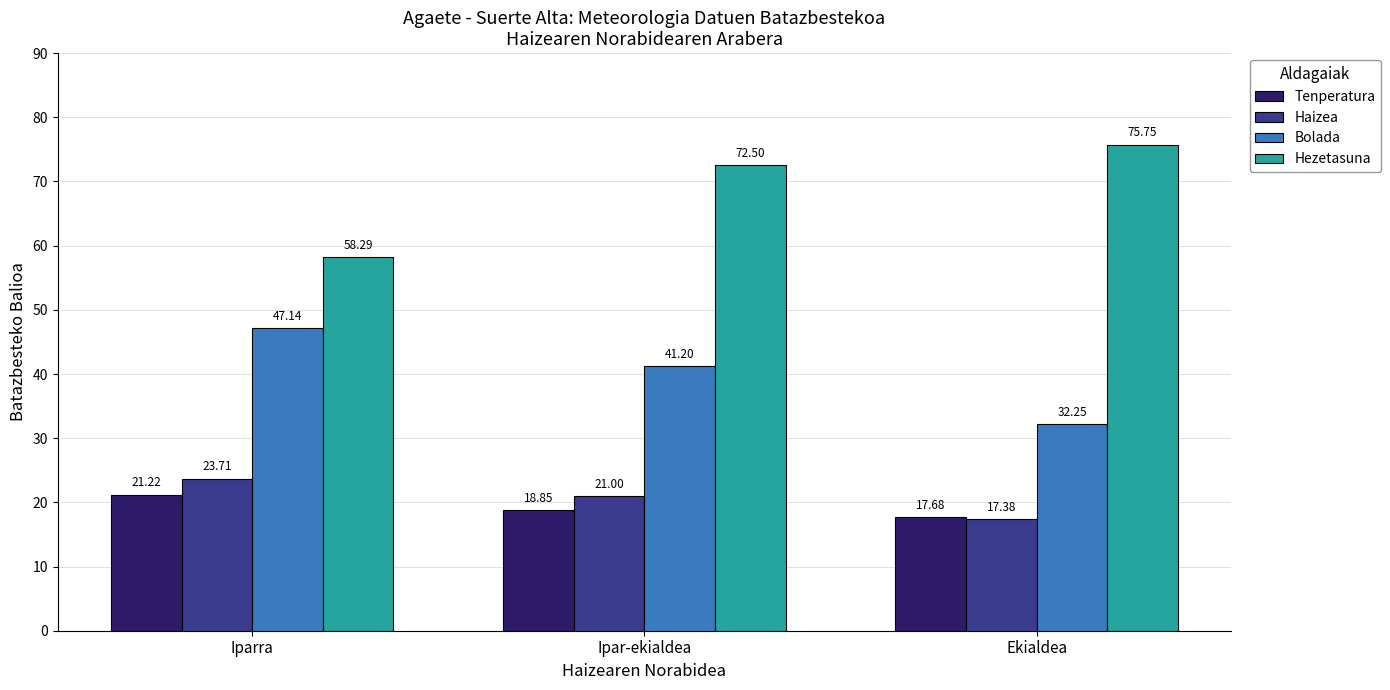

At how many categories does at least one series exceed 24?

3